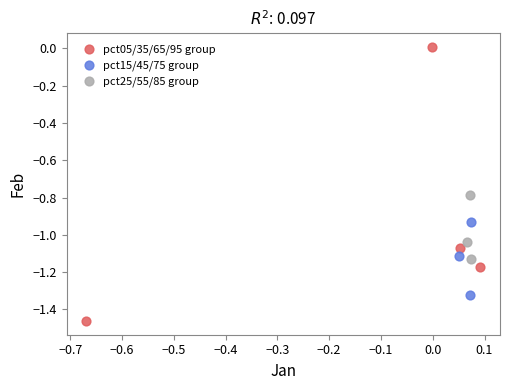

Which series reaches the maximum Y coordinate?

pct05/35/65/95 group